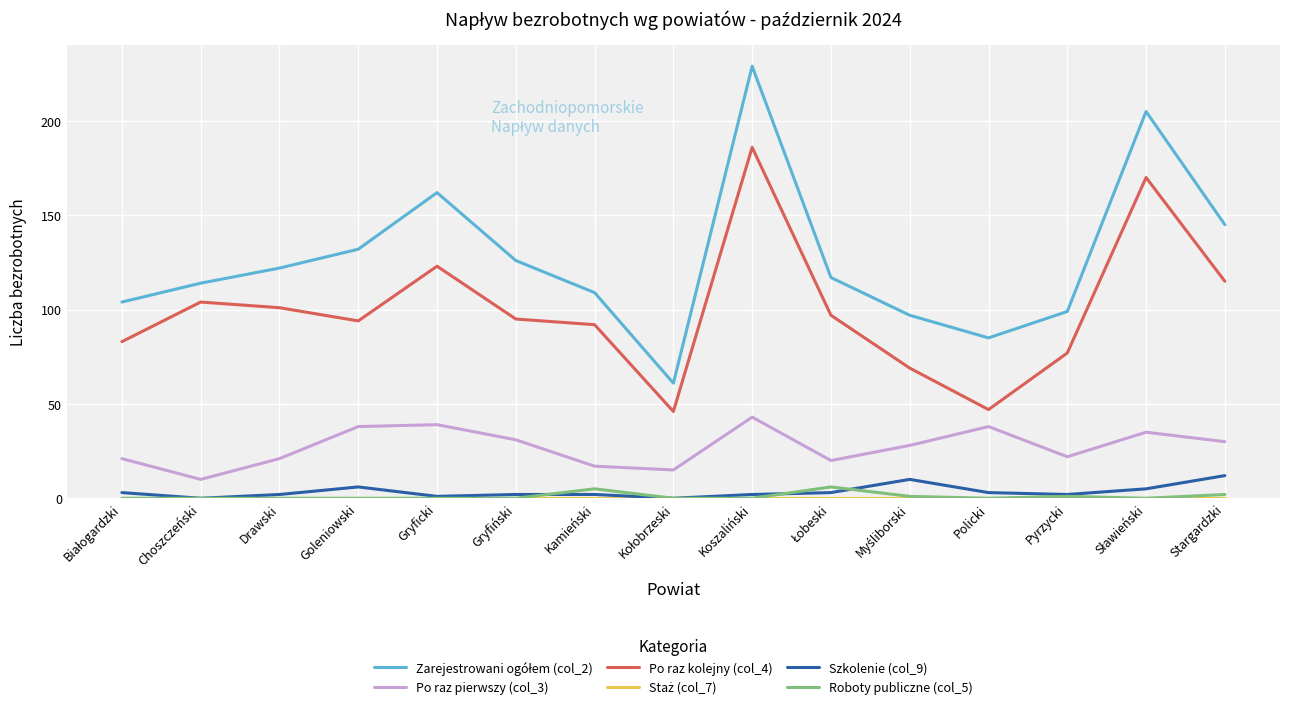

What is the sum of all Roboty publiczne (col_5) values?

15